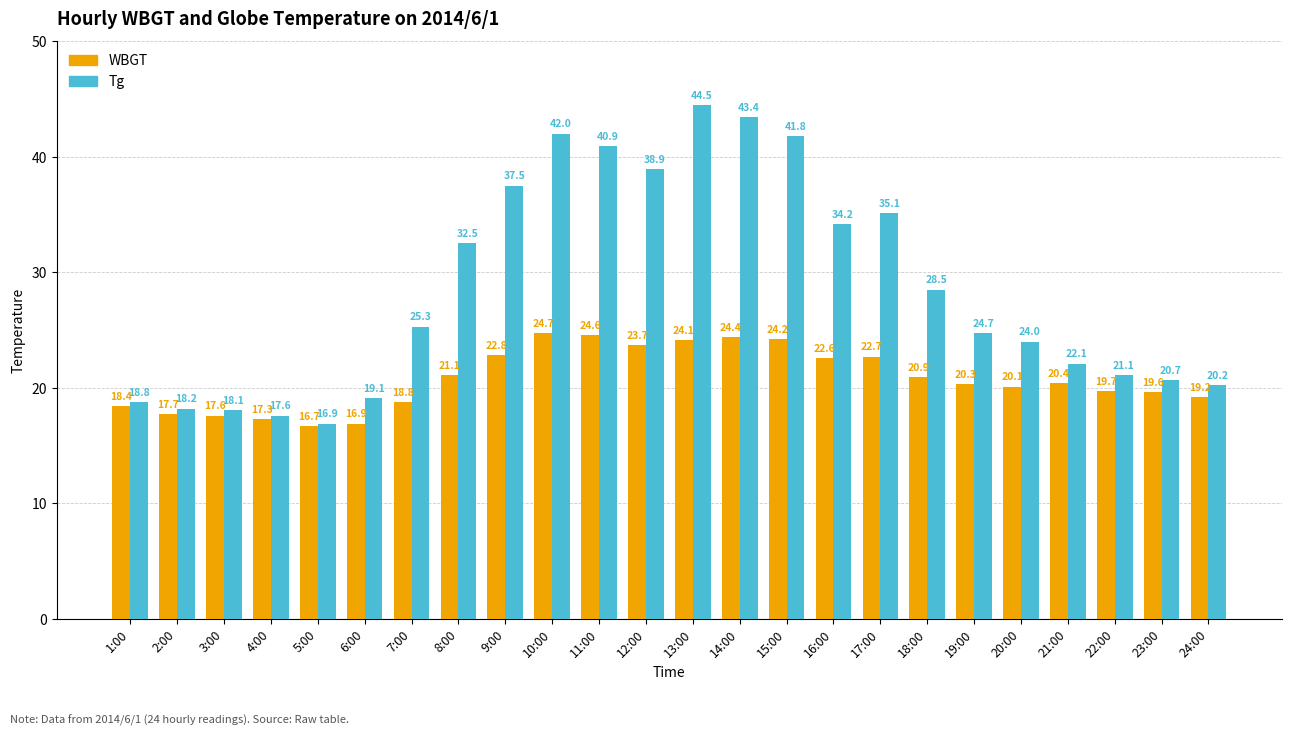

Reading left to right, what are all the values shown in this chart?

WBGT: 18.4	17.7	17.6	17.3	16.7	16.9	18.8	21.1	22.8	24.7	24.6	23.7	24.1	24.4	24.2	22.6	22.7	20.9	20.3	20.1	20.4	19.7	19.6	19.2
Tg: 18.8	18.2	18.1	17.6	16.9	19.1	25.3	32.5	37.5	42.0	40.9	38.9	44.5	43.4	41.8	34.2	35.1	28.5	24.7	24.0	22.1	21.1	20.7	20.2